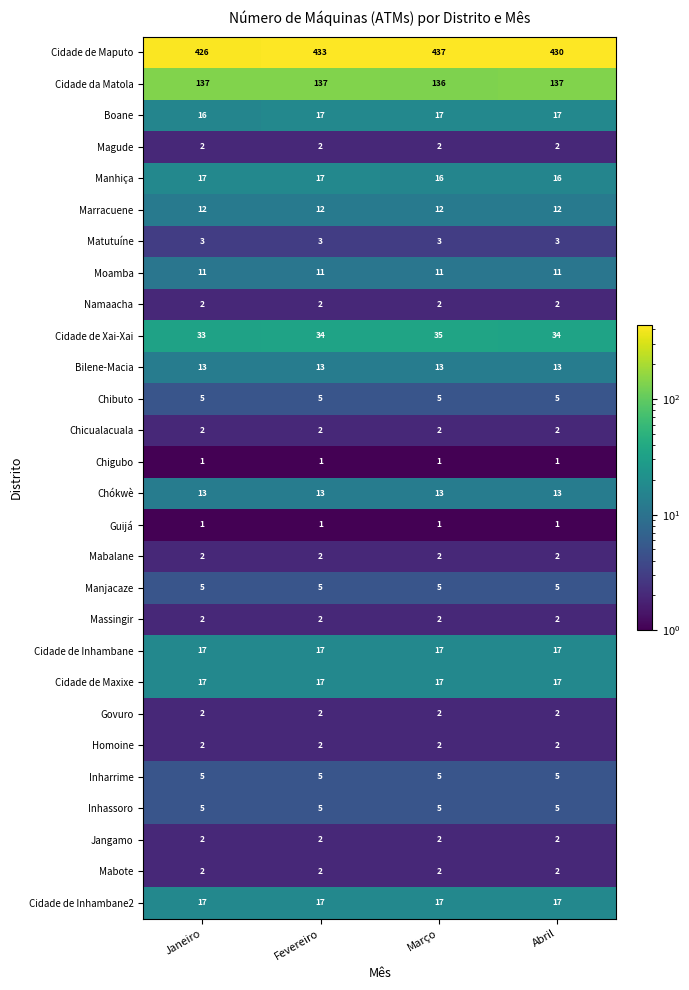

The Jangamo series shows 3 at Janeiro. True or false?

False